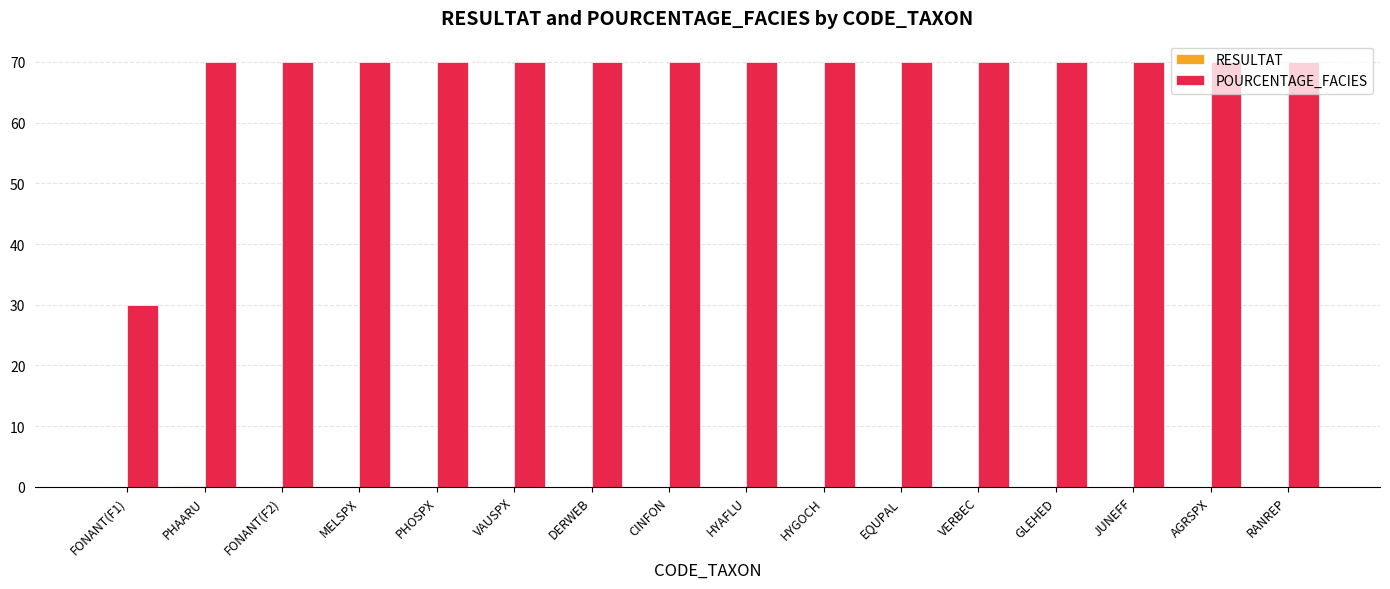

What is the total value across all series at AGRSPX?

70.0